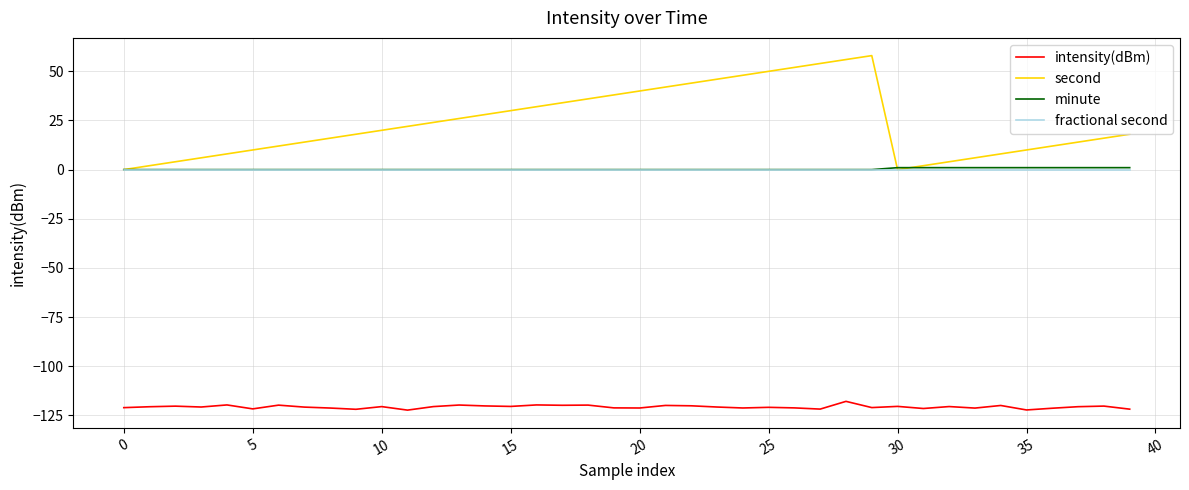

Which series has the widest spread of values?

second